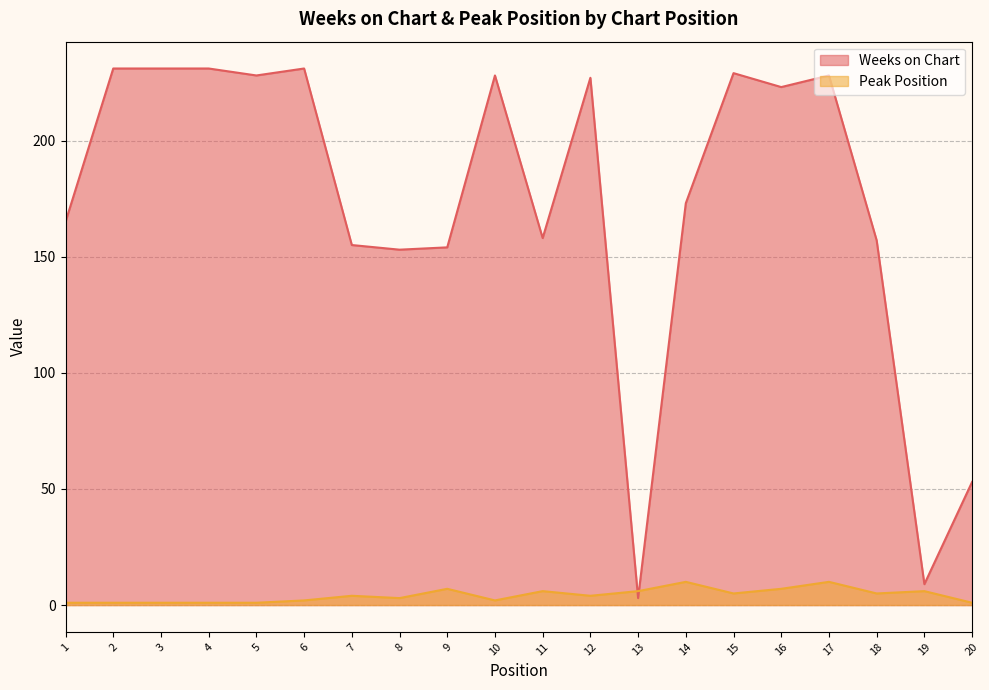

Where is the first local maximum for Peak Position?

7